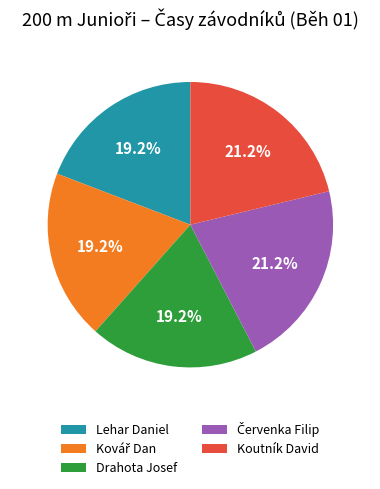

Is the sum of Lehar Daniel and Drahota Josef greater than half?

No